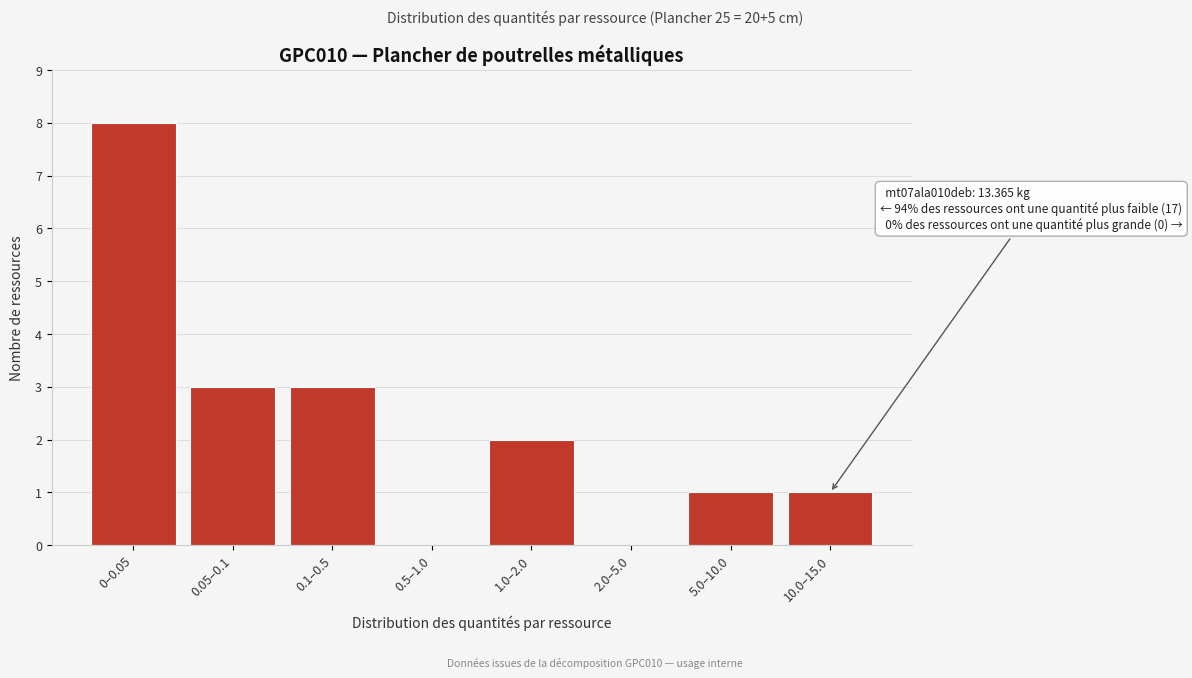

What is the maximum value shown in the chart?

8